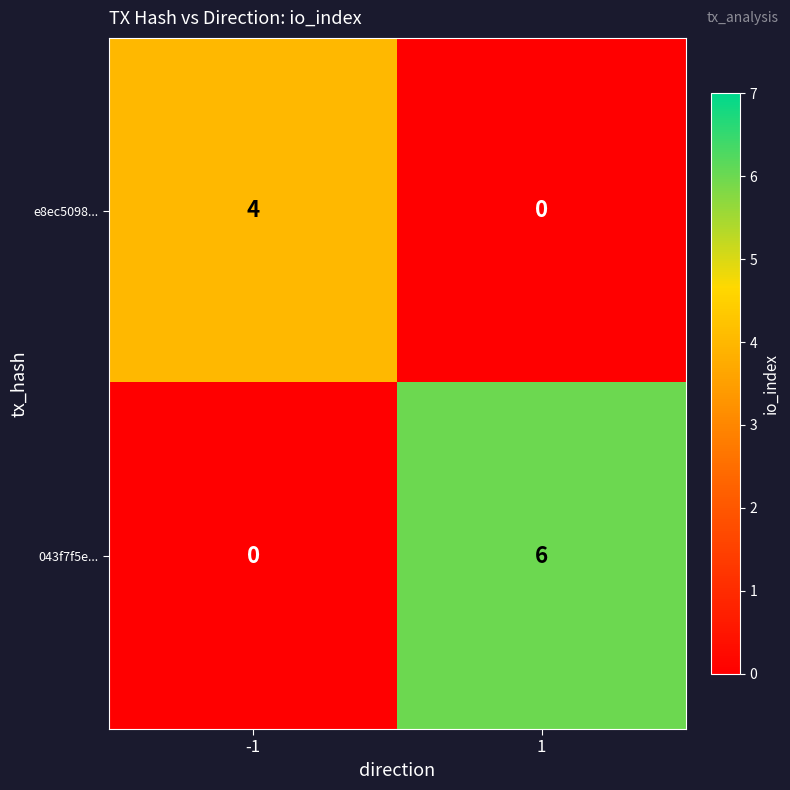

What is the difference between the 043f7f5e... values at -1 and 1?

6